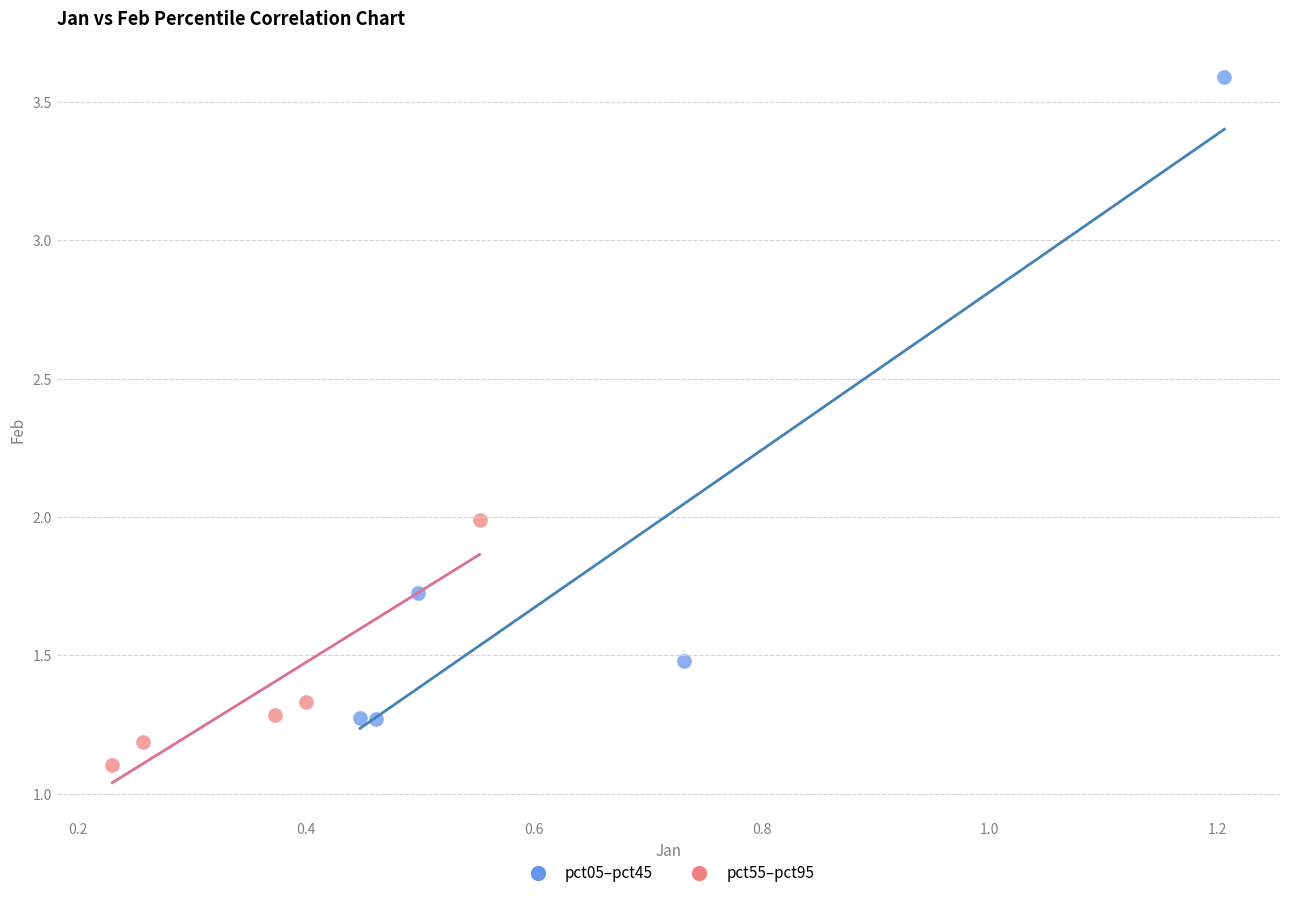

Which series has the largest Y range (max minus min)?

pct05–pct45